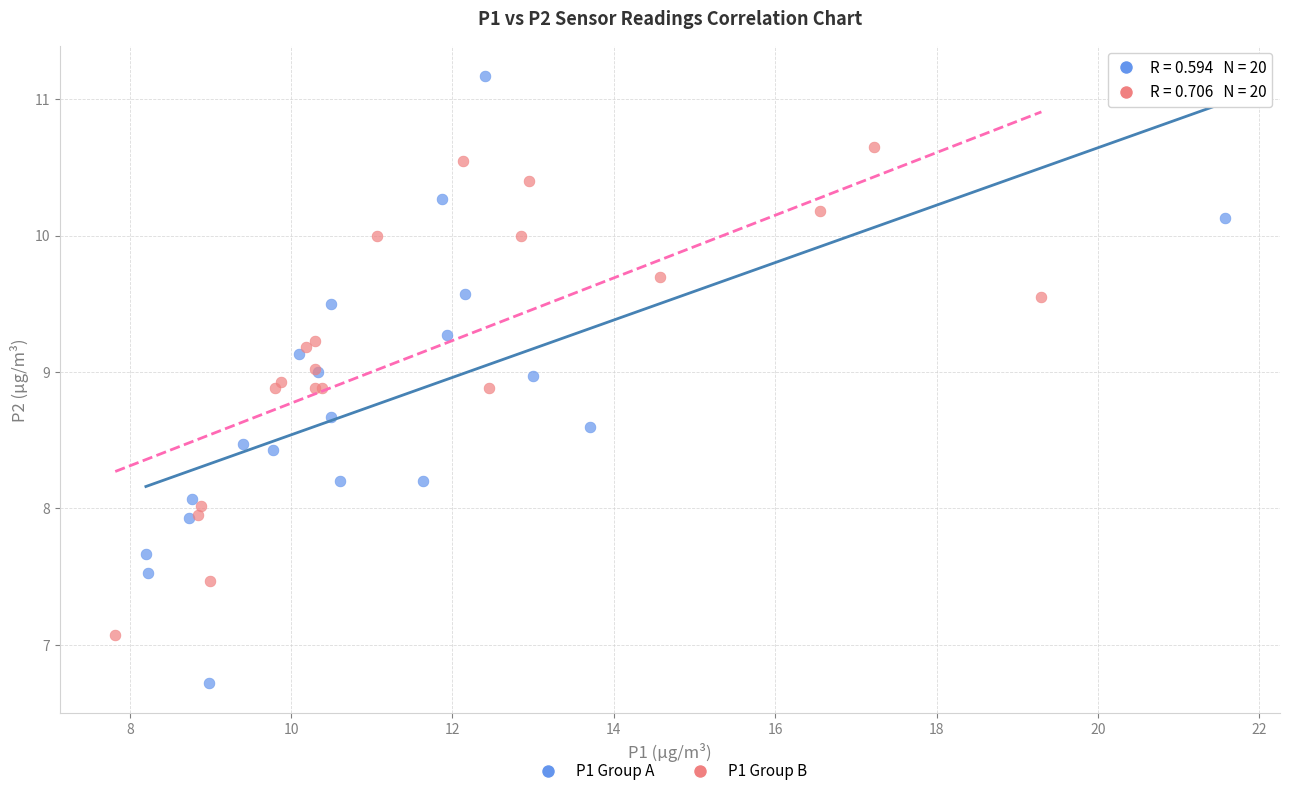

Which series has the largest Y range (max minus min)?

P1 Group A